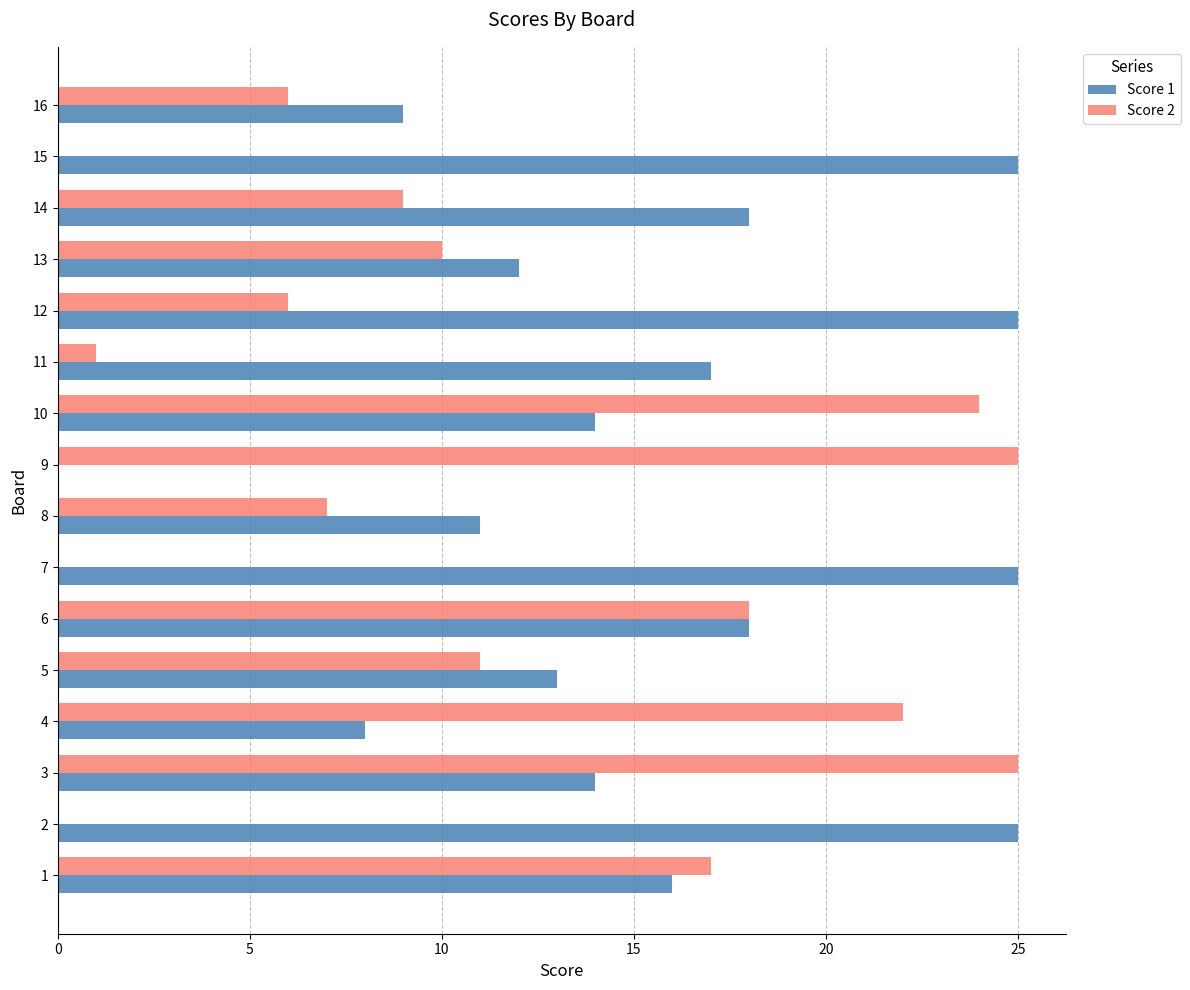

Between 13 and 15, which series saw the biggest shift?

Score 1